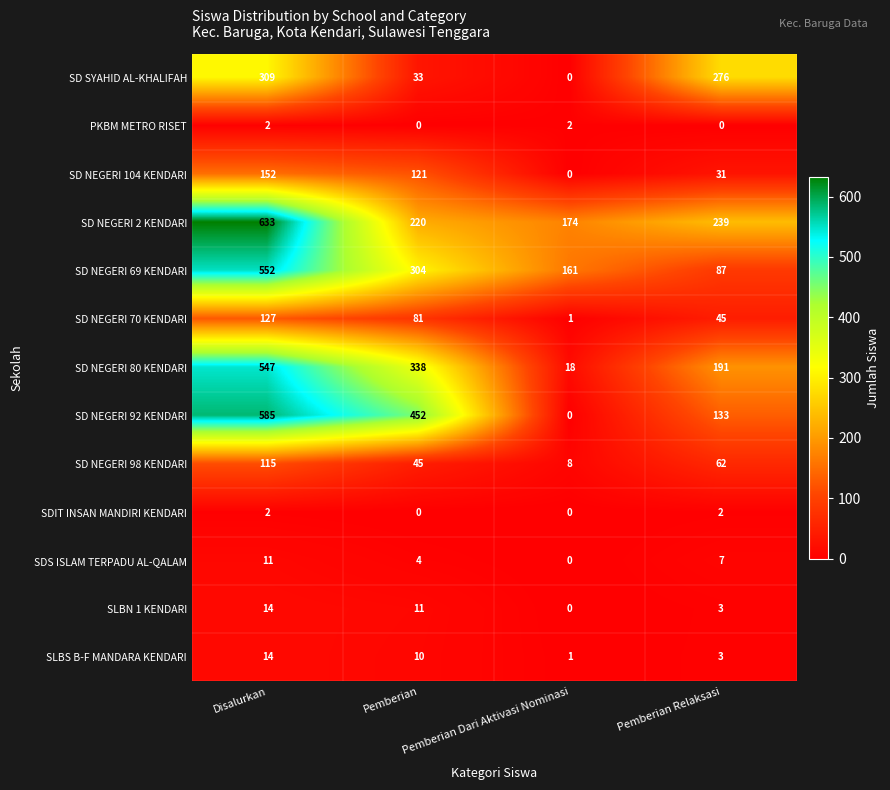

What is the sum of all SD NEGERI 69 KENDARI values?

1104